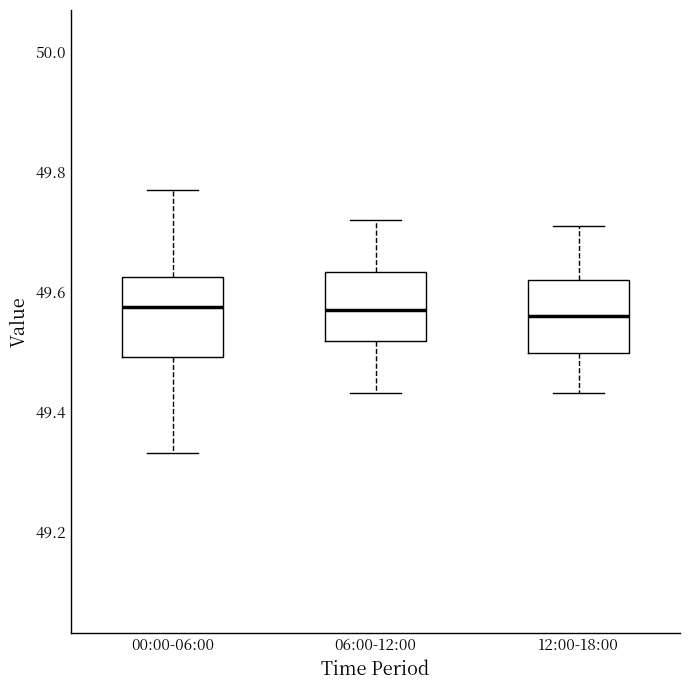

Reading left to right, transcribe this box plot: for each box, give where its median line is, the range the box spans, and where its two whiskers end, as read against the y-axis. The values are not printed on the chart, so give them approximately, as read against the axis.

00:00-06:00: median 49.58, box 49.50 to 49.62, whiskers 49.34 to 49.78
06:00-12:00: median 49.58, box 49.52 to 49.64, whiskers 49.44 to 49.72
12:00-18:00: median 49.56, box 49.50 to 49.62, whiskers 49.44 to 49.72